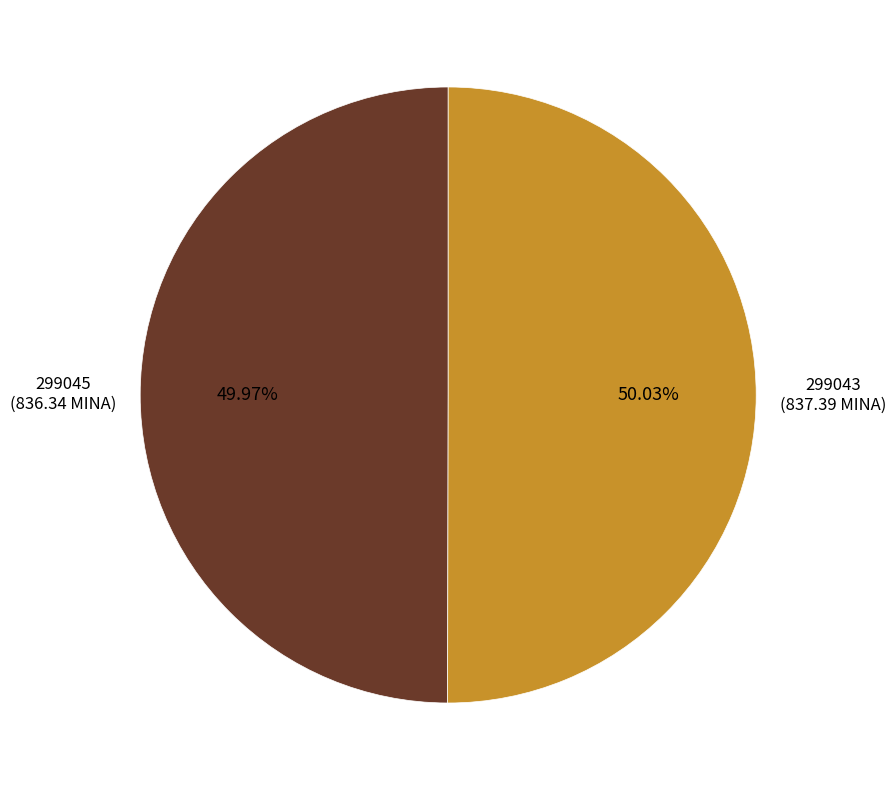

How many segments does this pie chart have?

2